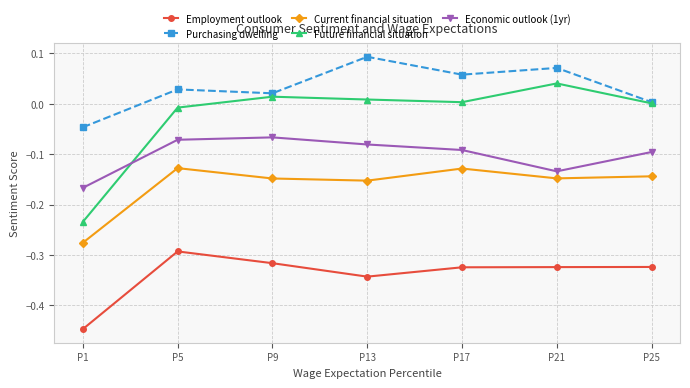

True or false: Employment outlook has a value of -0.5 at P13.

False